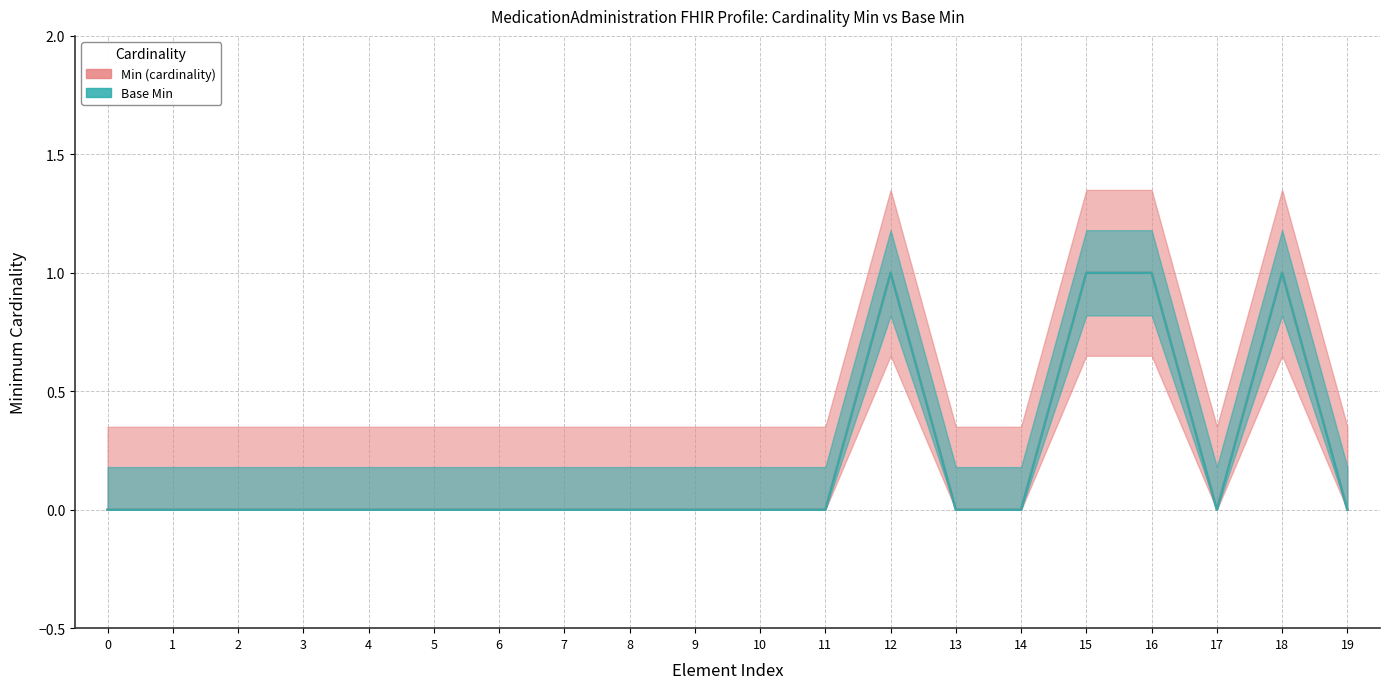

True or false: Min (cardinality) and Base Min cross at least once.

False